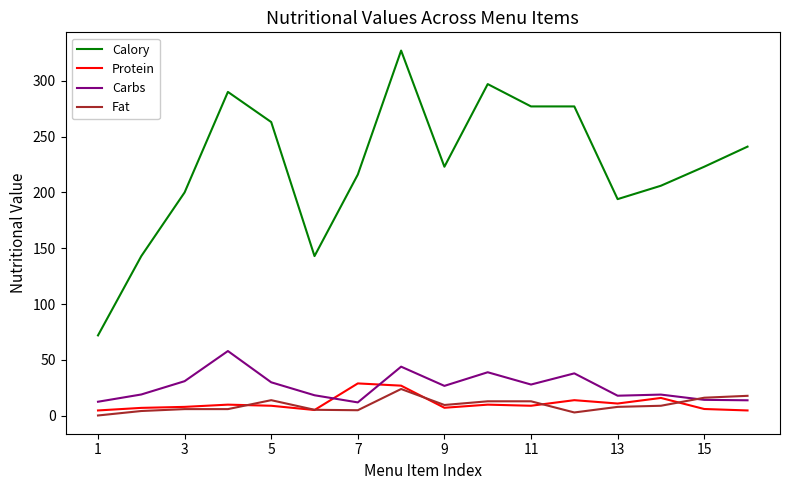

What is the maximum value for Protein?

29.0